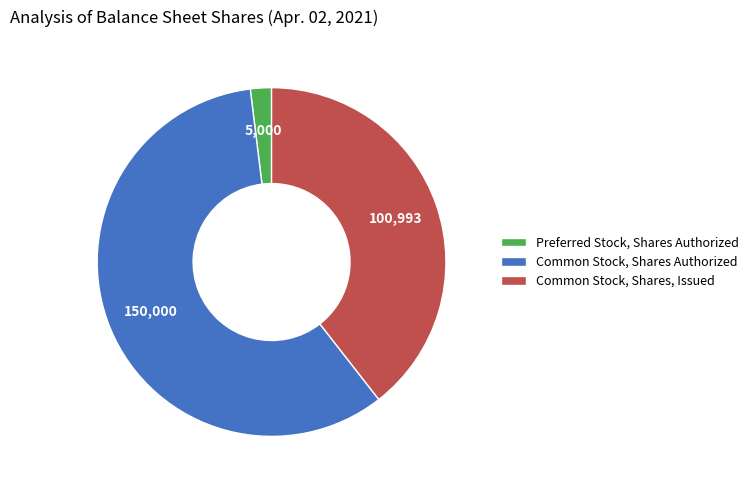

Does Common Stock, Shares, Issued account for over 50% of the chart?

No